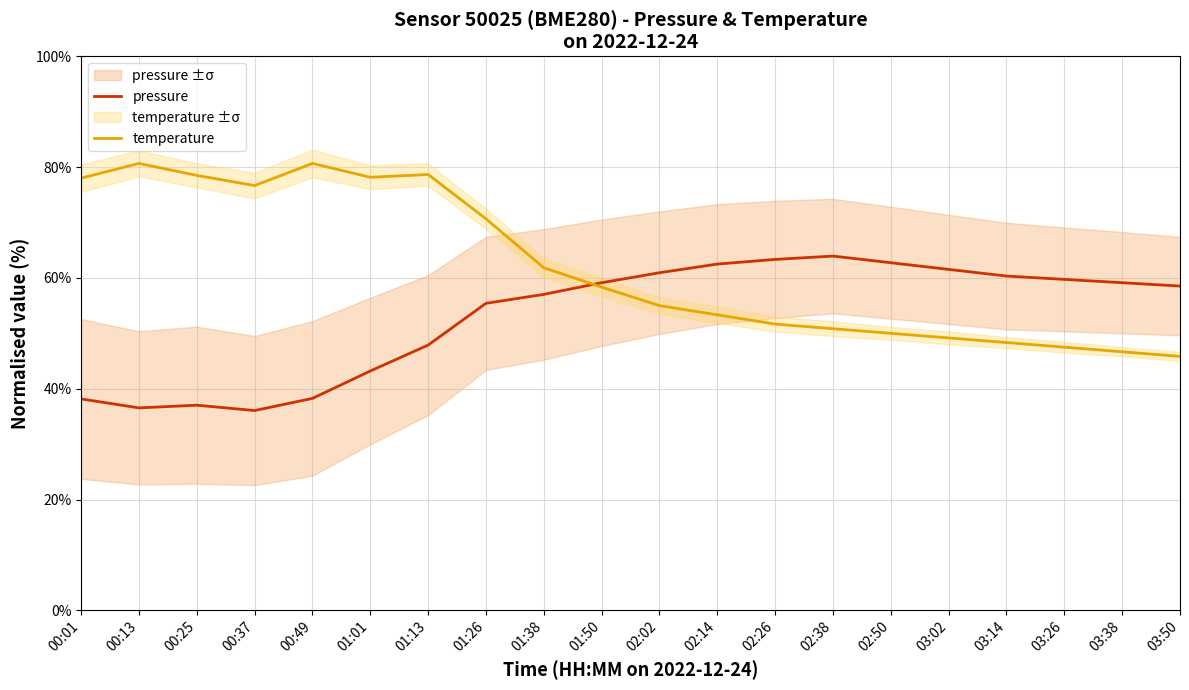

What is the difference between the highest and lowest values at 03:50?

12.7